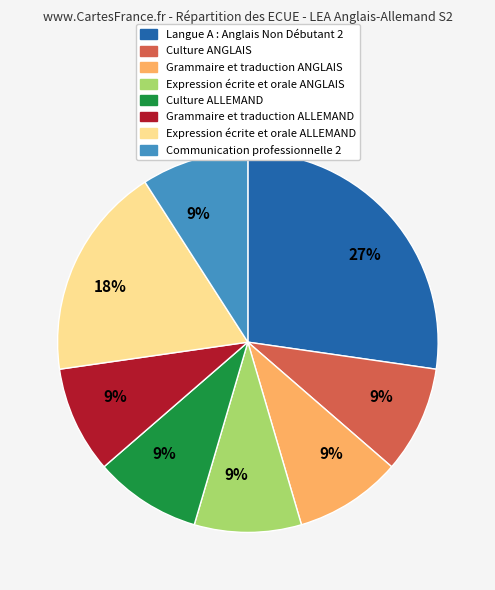

Is there any slice that represents more than half of the pie?

No